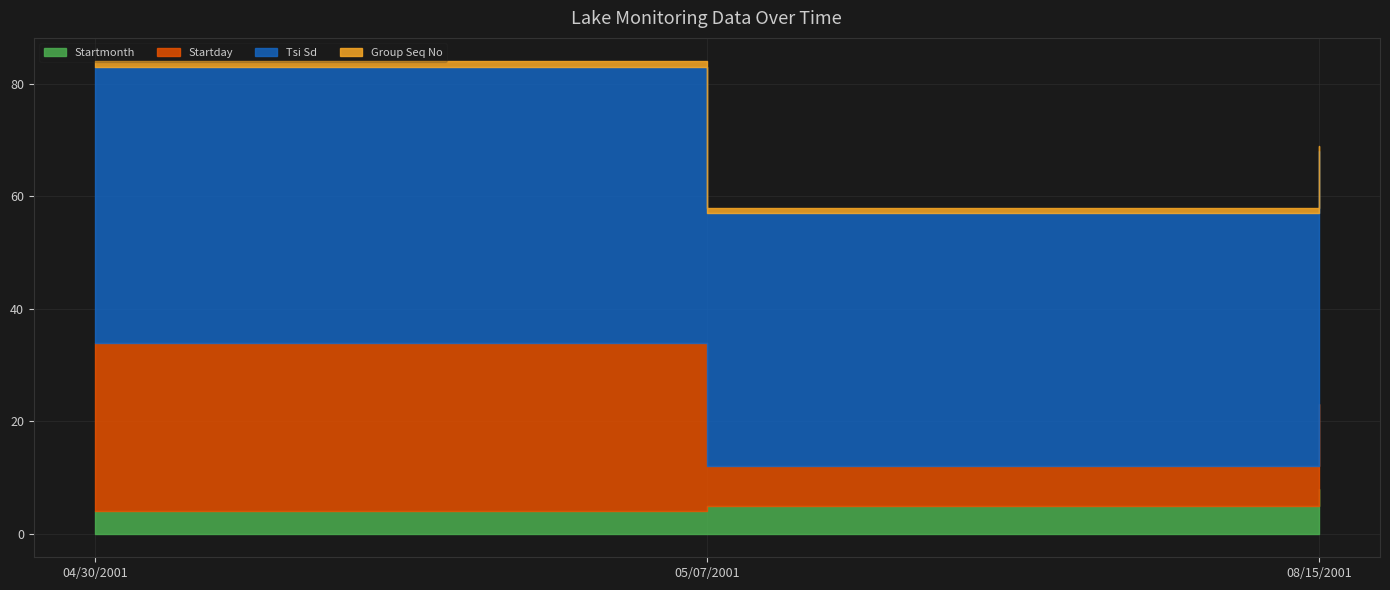

What is the difference between the Startday values at 04/30/2001 and 05/07/2001?

23